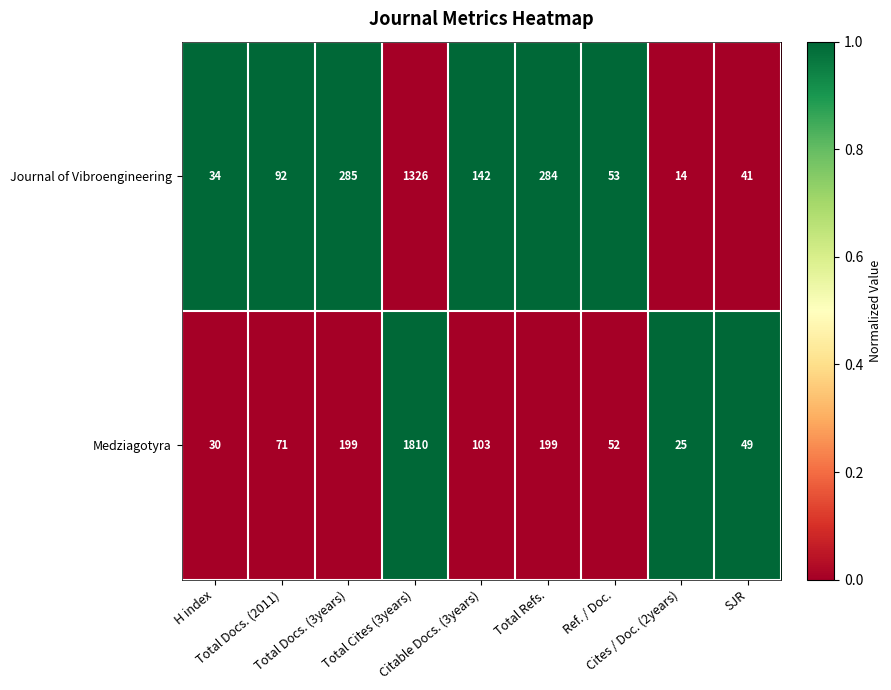

Rank the series by their average value, from lowest to highest.

Journal of Vibroengineering, Medziagotyra